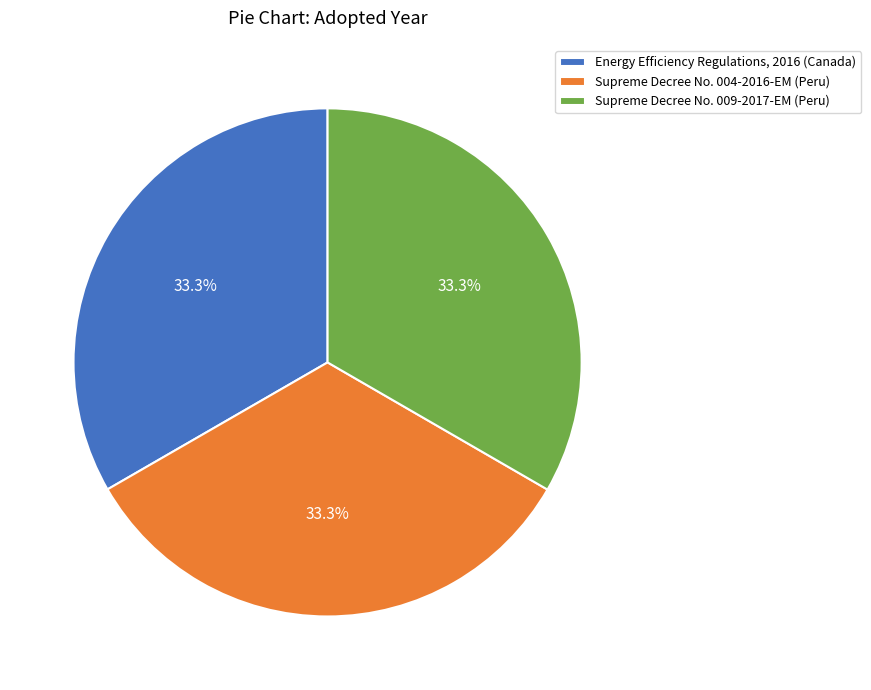

How many segments does this pie chart have?

3